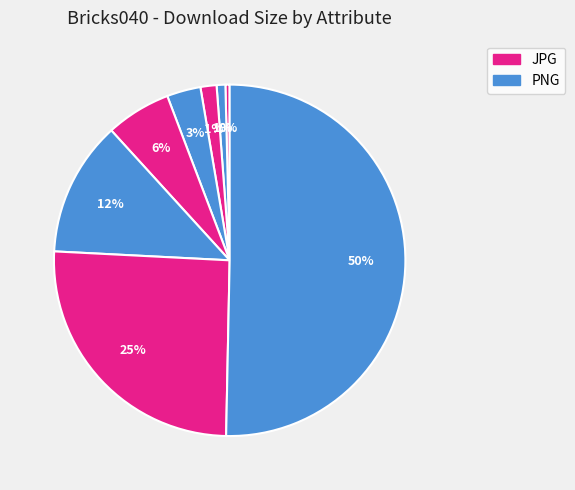

How many segments does this pie chart have?

8